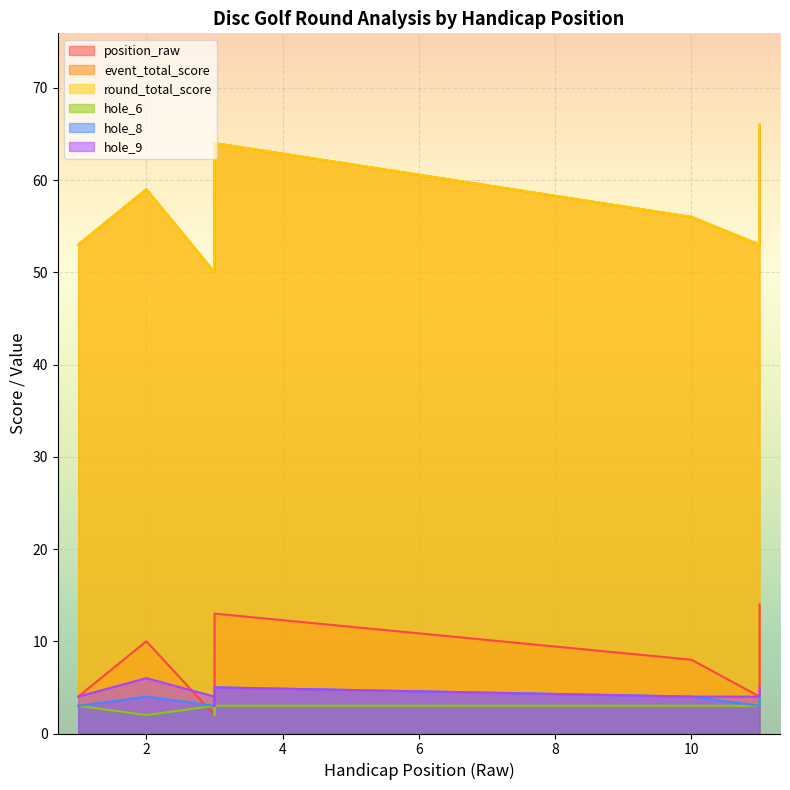

At how many categories does at least one series exceed 20?

12